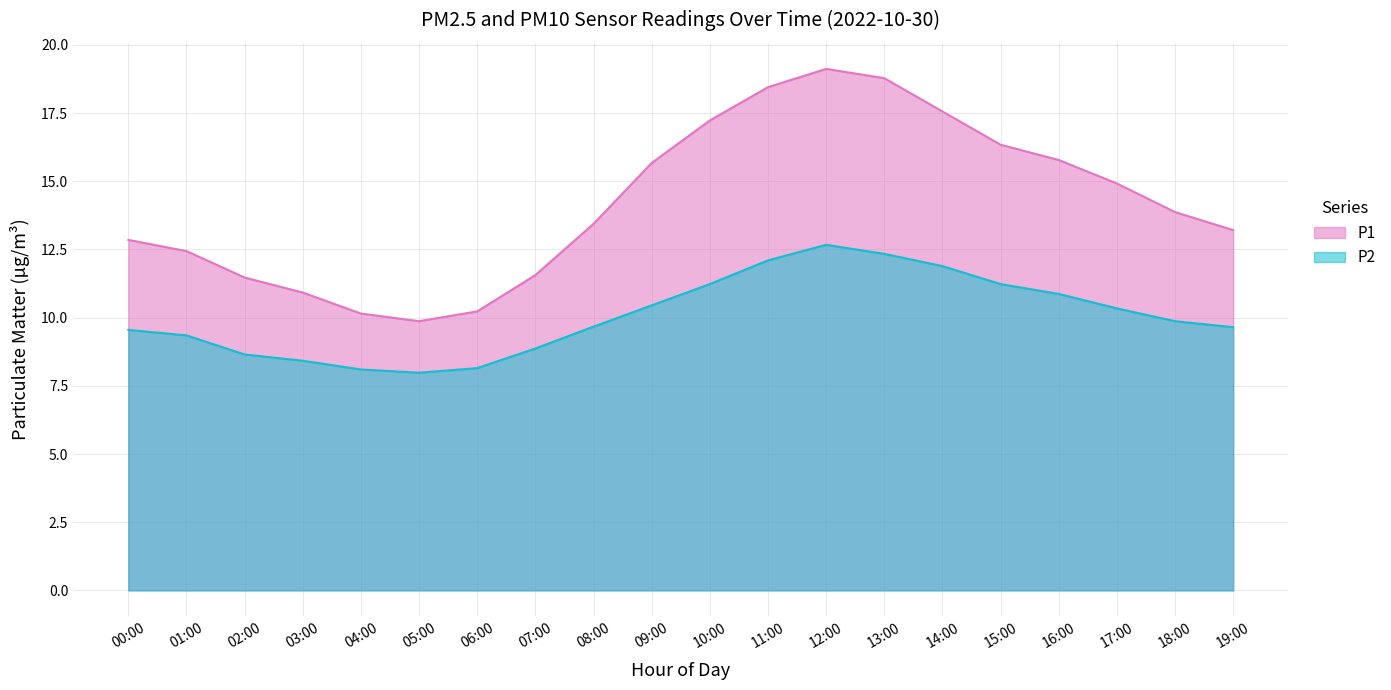

Which series changed the most between 11:00 and 16:00?

P1